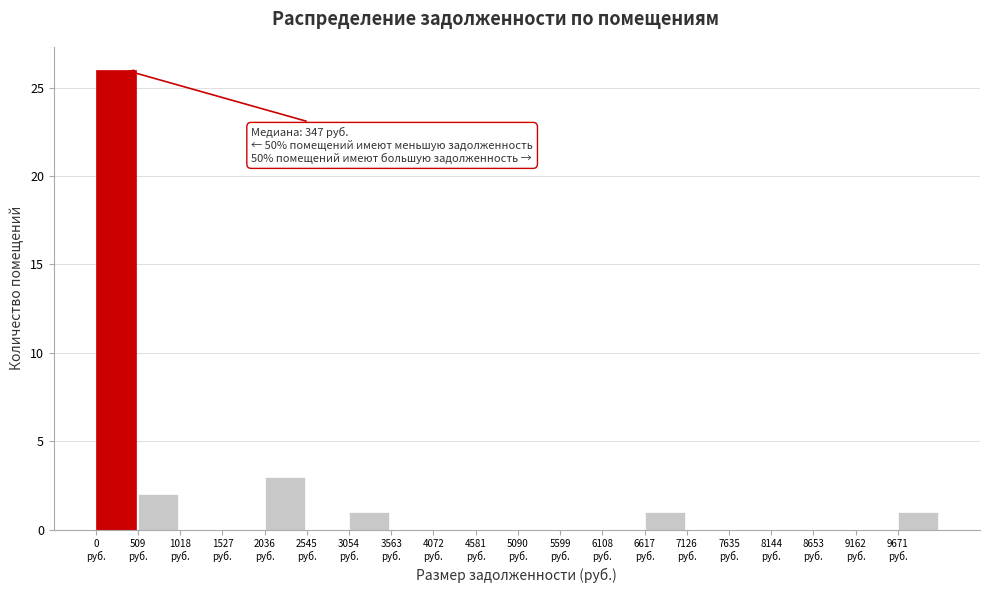

Which range on the x-axis has the tallest bar?

0 to 500